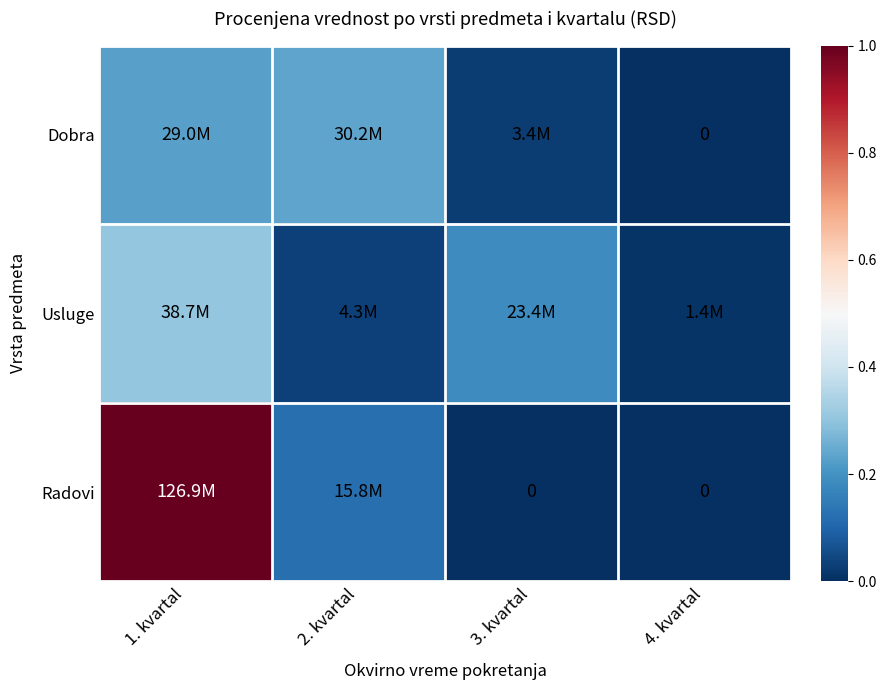

True or false: Dobra has a value of 0.0 at 4. kvartal.

True